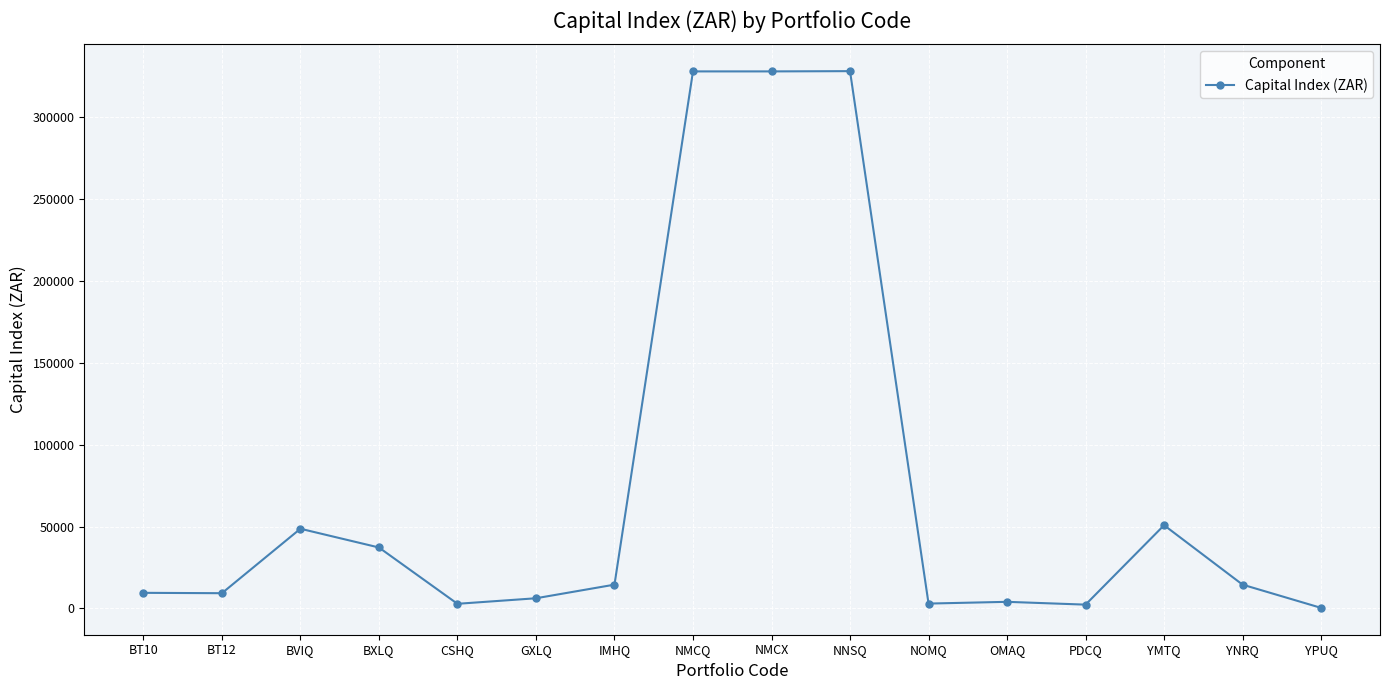

What is the average value?

74219.3